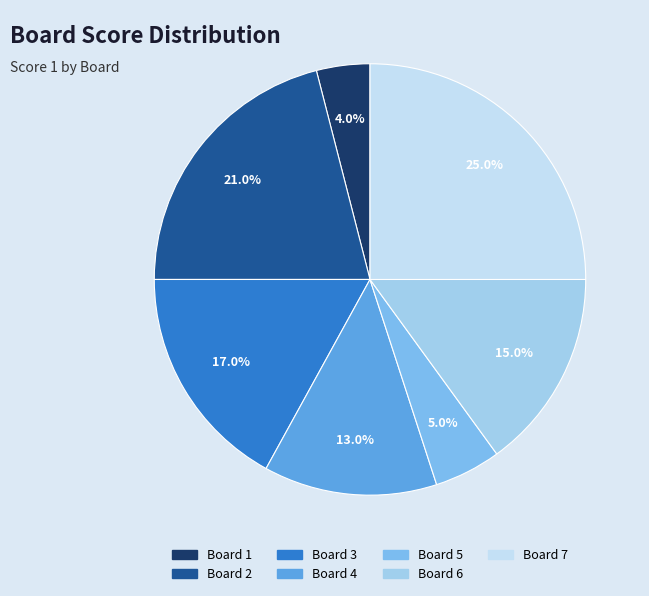

Does any single category account for the majority?

No